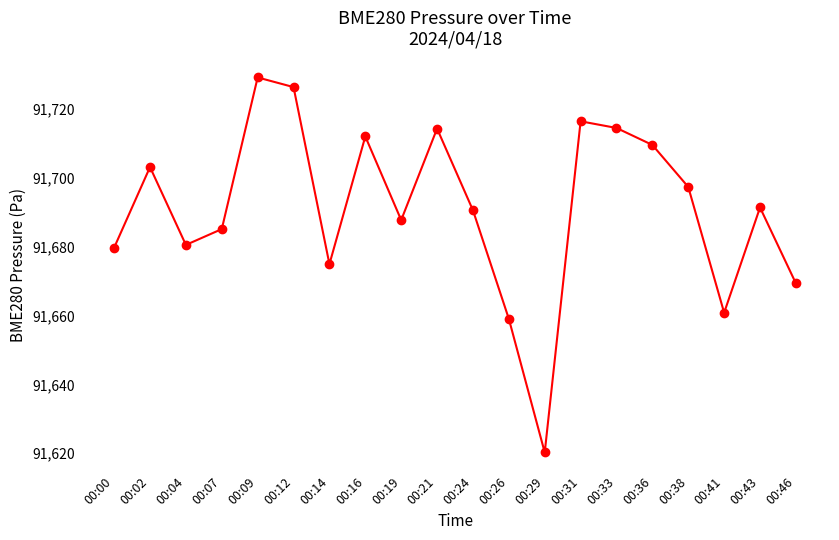

What is the change in value from 00:38 to 00:41?

-36.6